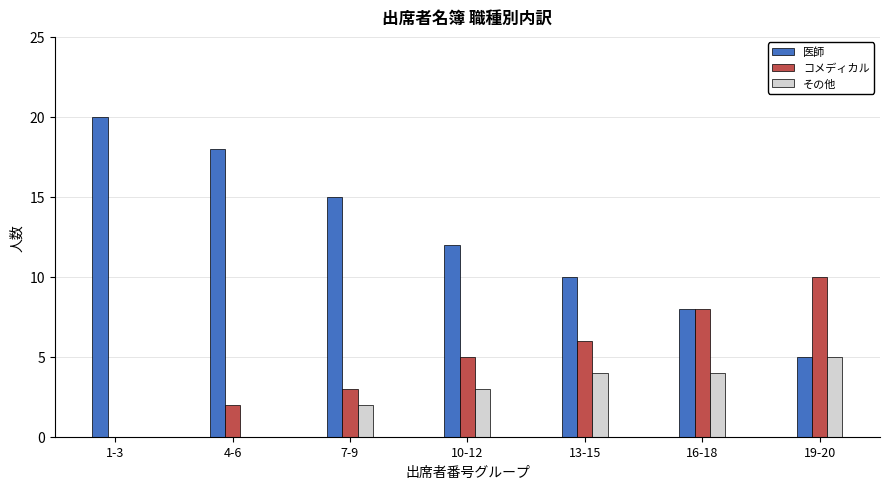

The 医師 series shows 13 at 16-18. True or false?

False